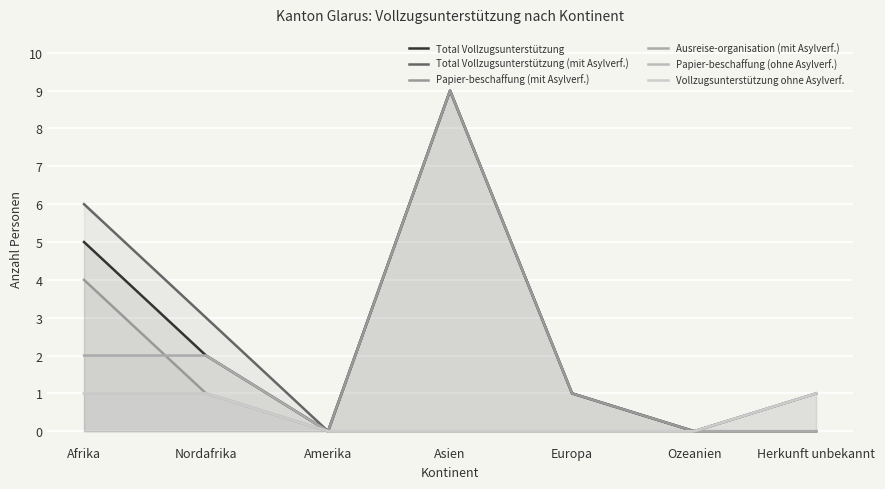

What is the approximate value of Papier-beschaffung (mit Asylverf.) at Europa?

1